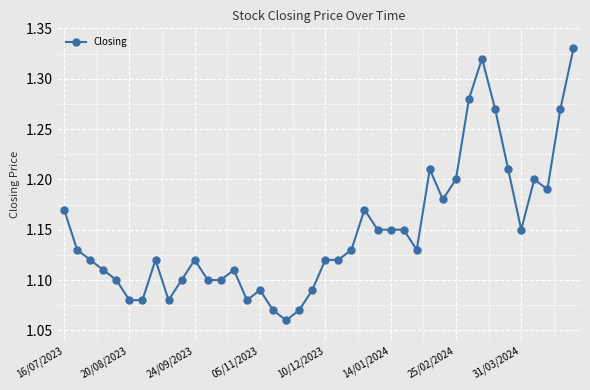

How many values are between 1 and 2?

40